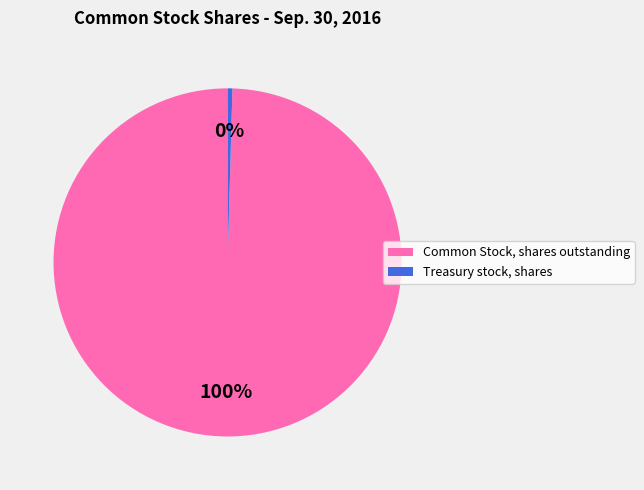

Is Common Stock, shares outstanding the majority of the pie?

Yes